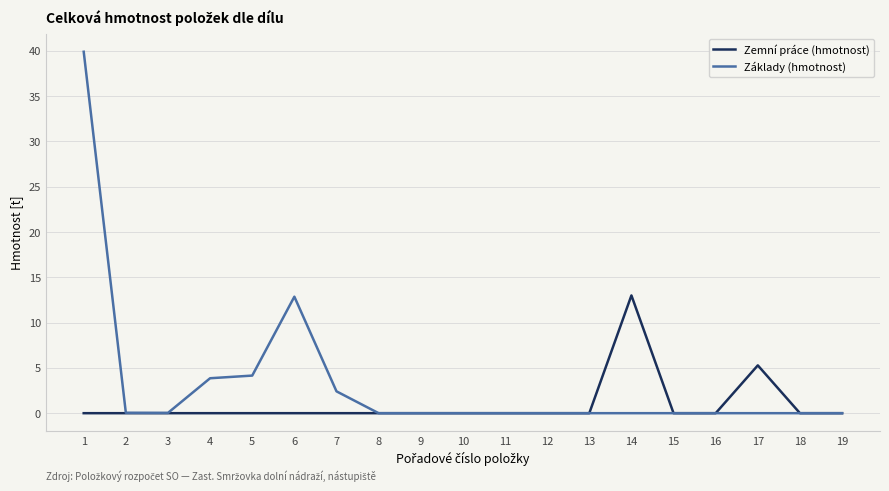

The Zemní práce (hmotnost) series shows -5.7 at 11. True or false?

False